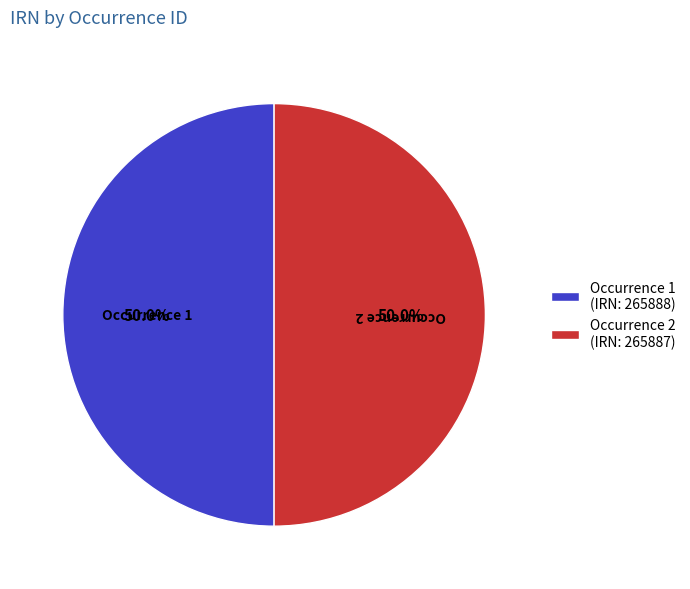

Approximately how many times larger is the value at Occurrence 1 (IRN: 265888) compared to Occurrence 2 (IRN: 265887)?

1.0